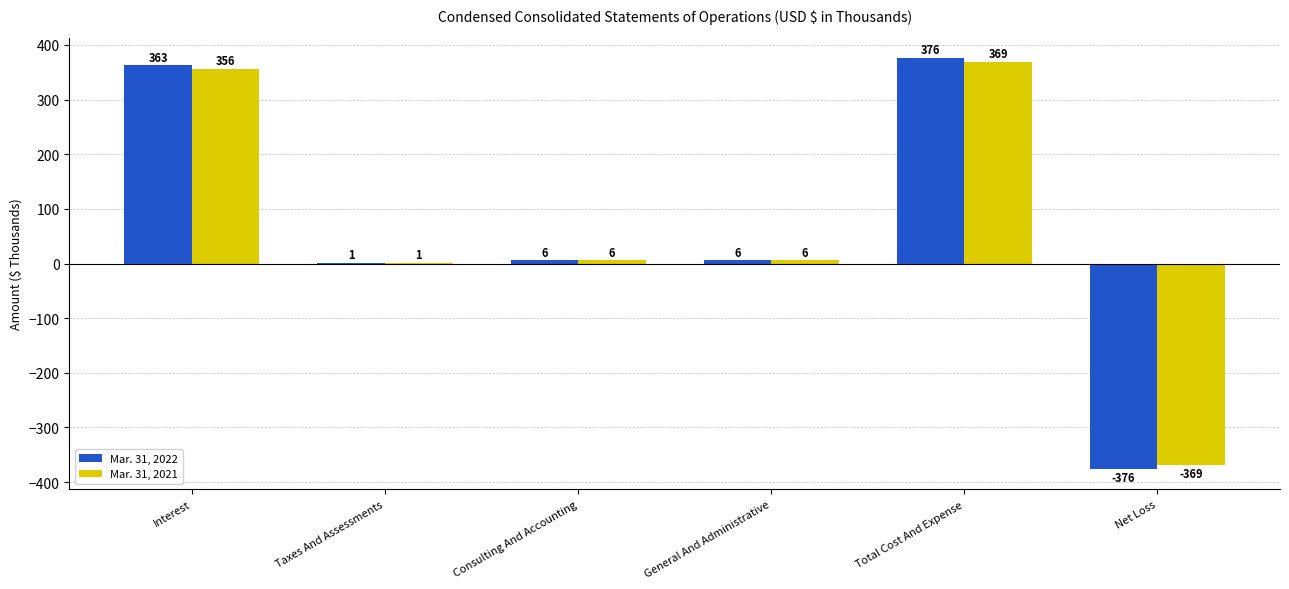

How many distinct data groups are displayed?

2